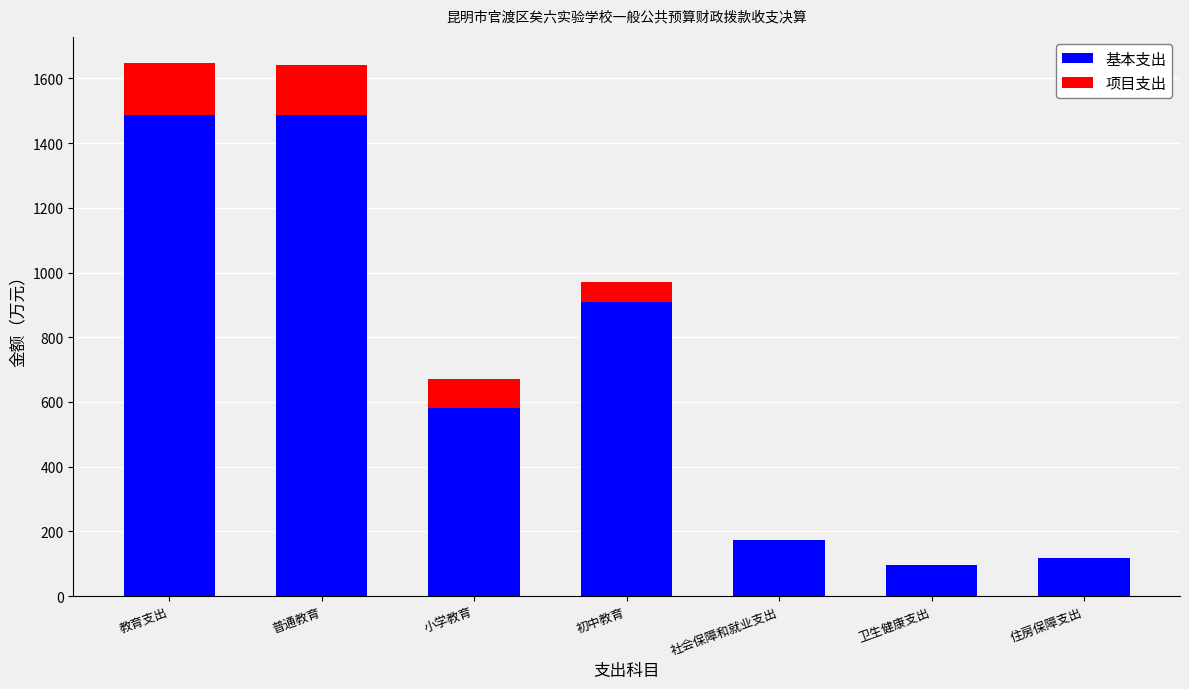

What is the sum of all 基本支出 values?

4851.1